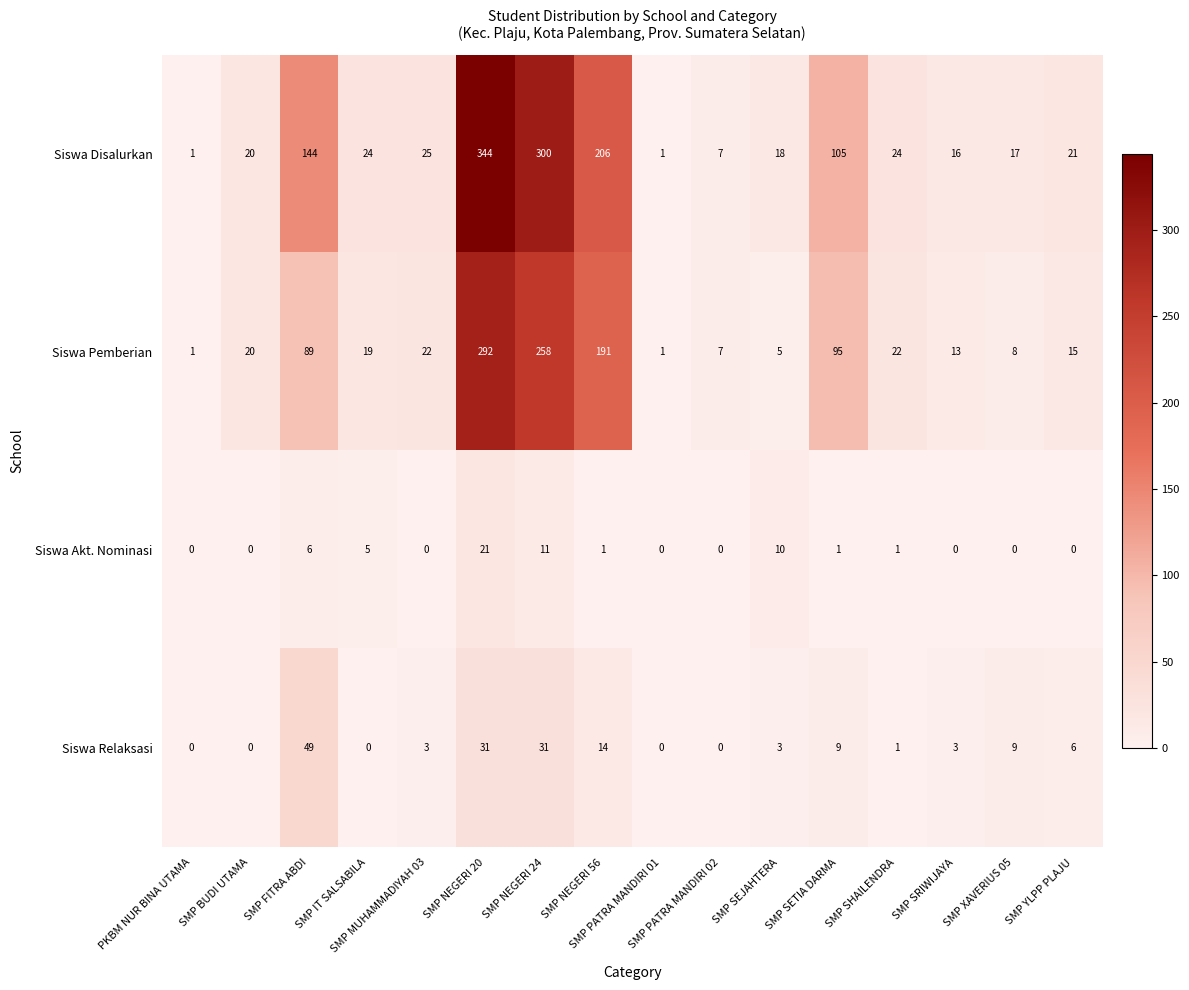

What is the difference between the maximum and minimum values in the Siswa Pemberian series?

291